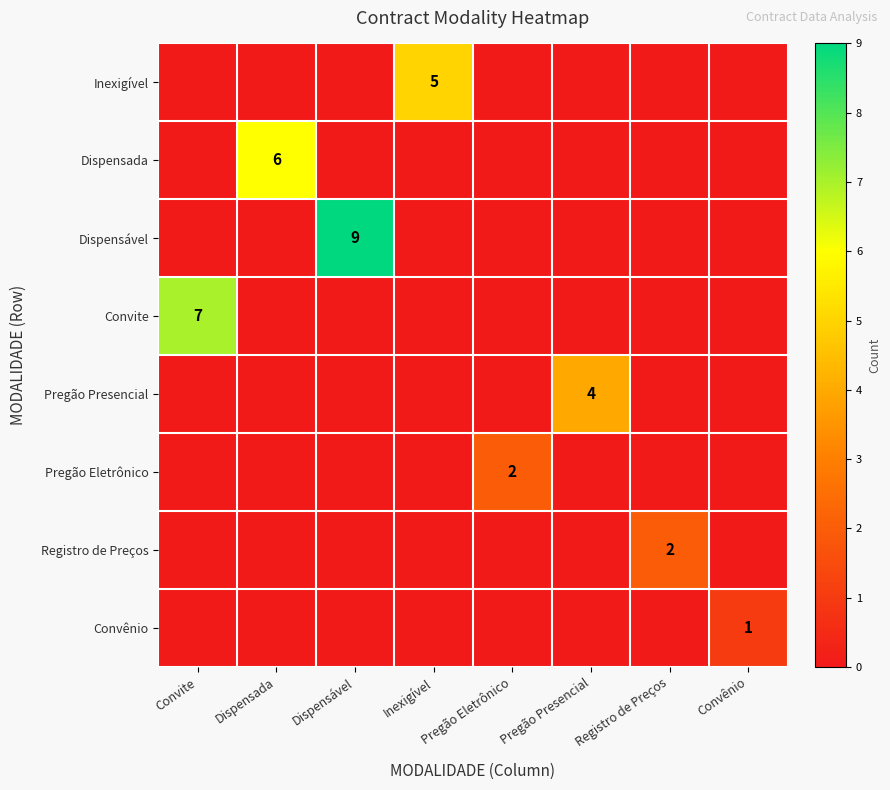

The value of Pregão Presencial at Pregão Presencial is 4. True or false?

True